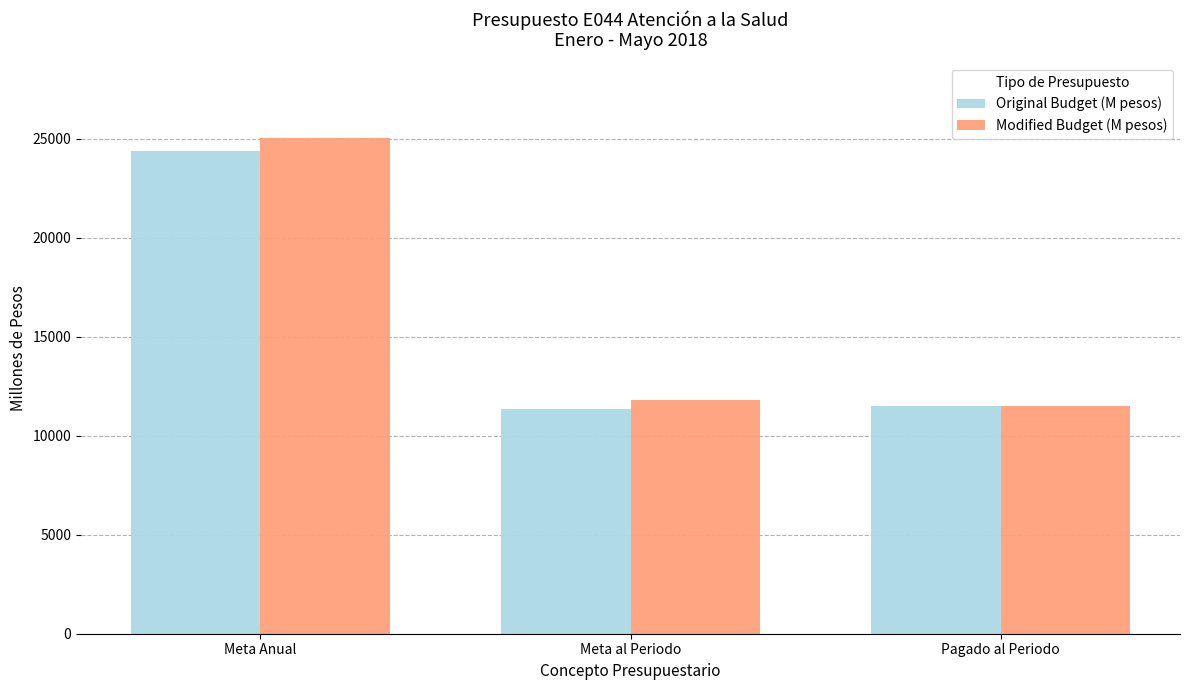

How many values in the Modified Budget (M pesos) series are below 11825?

1